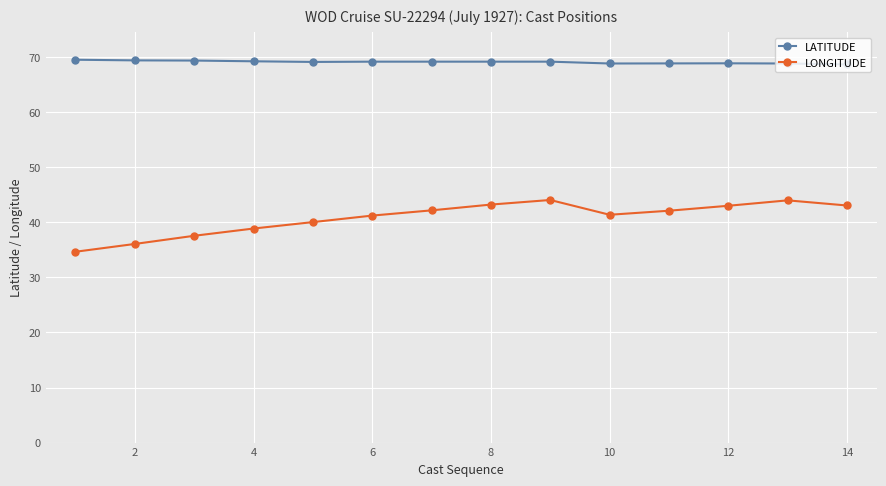

At how many categories does at least one series exceed 51?

14